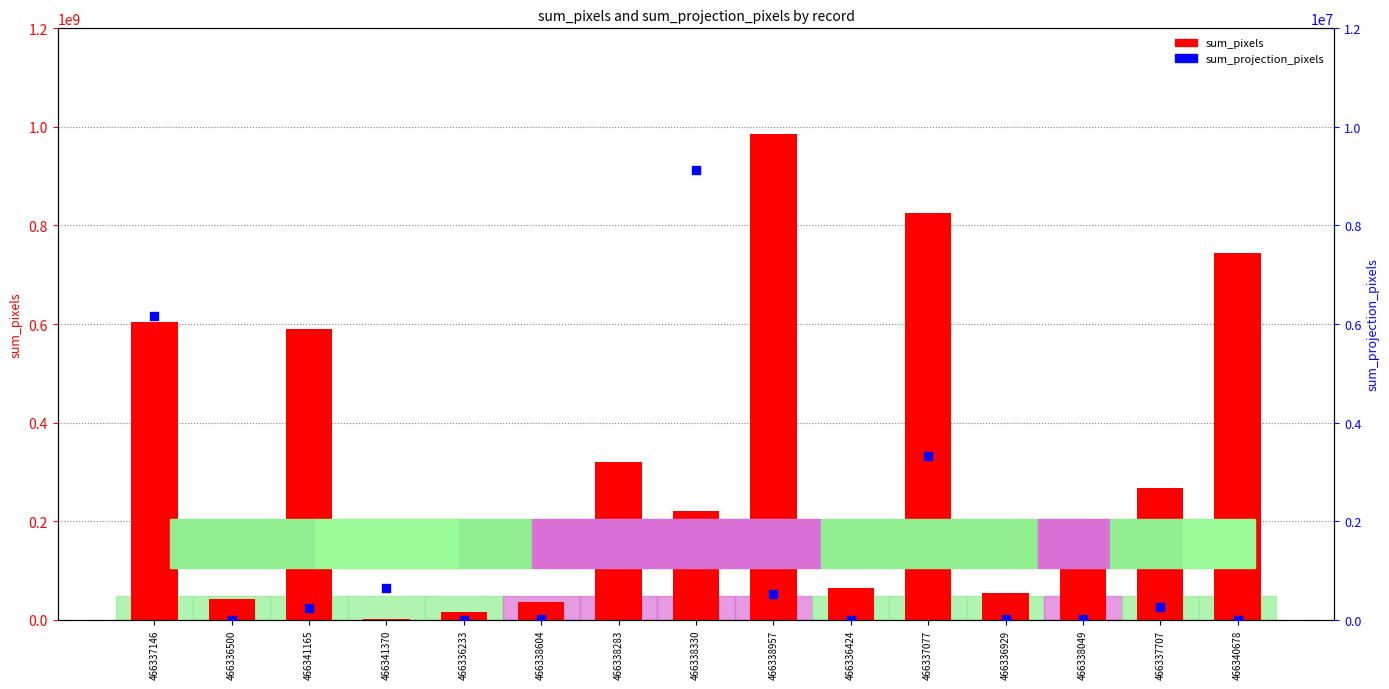

At how many categories does at least one series exceed 174007159?

8